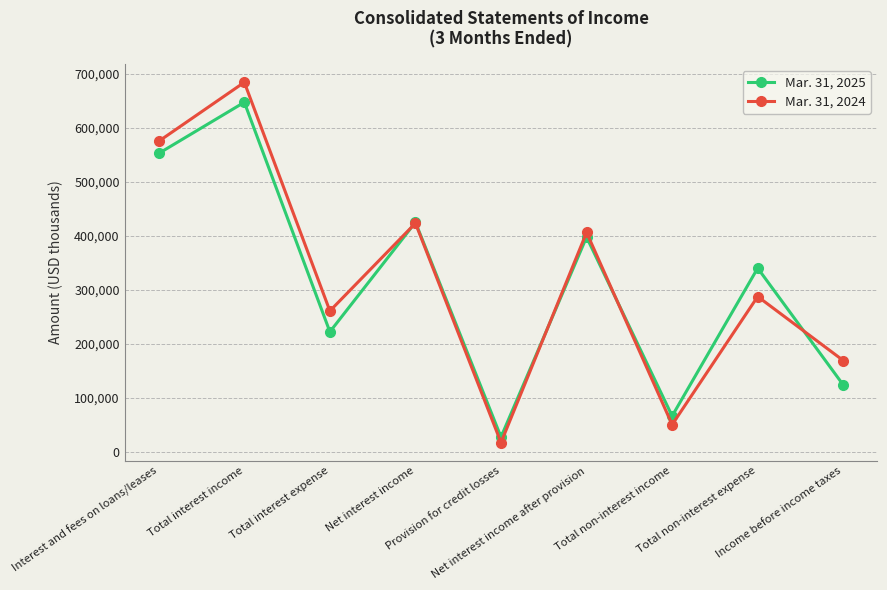

Rank the series by their maximum value, from lowest to highest.

Mar. 31, 2025, Mar. 31, 2024